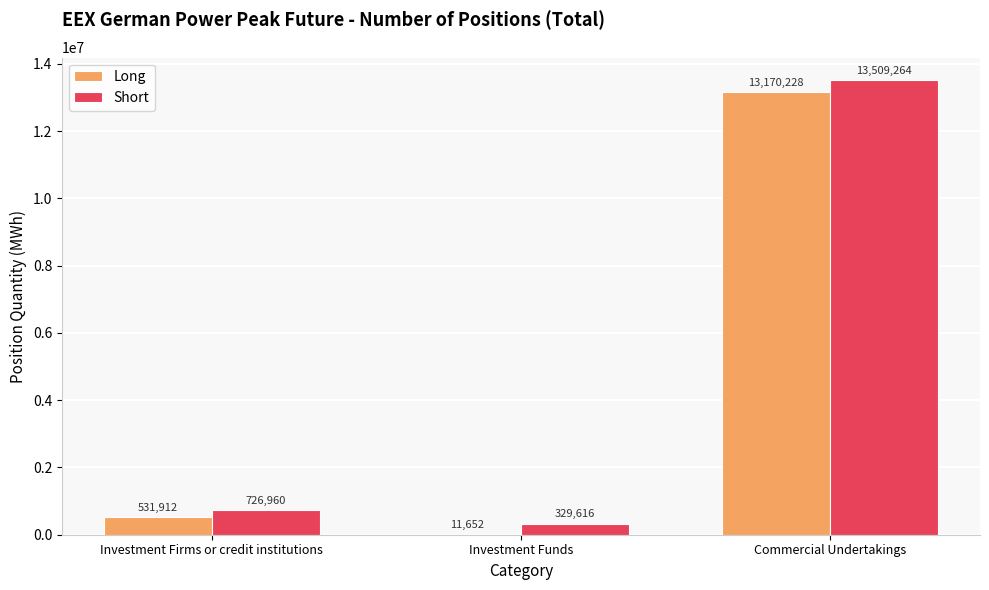

Which category has the highest value across all series?

Commercial Undertakings